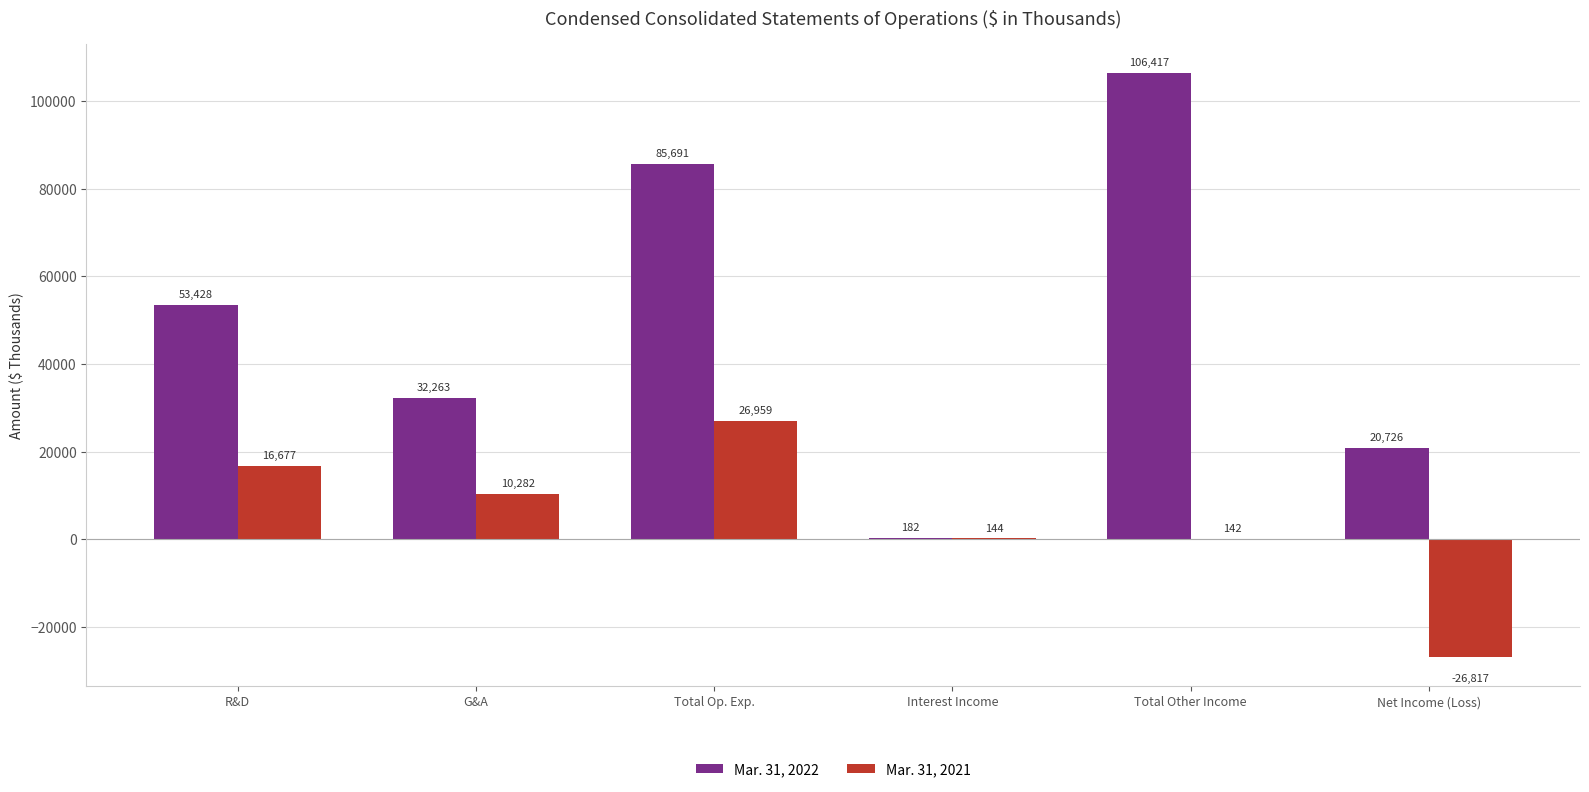

The value of Mar. 31, 2022 at R&D is 53428. True or false?

True